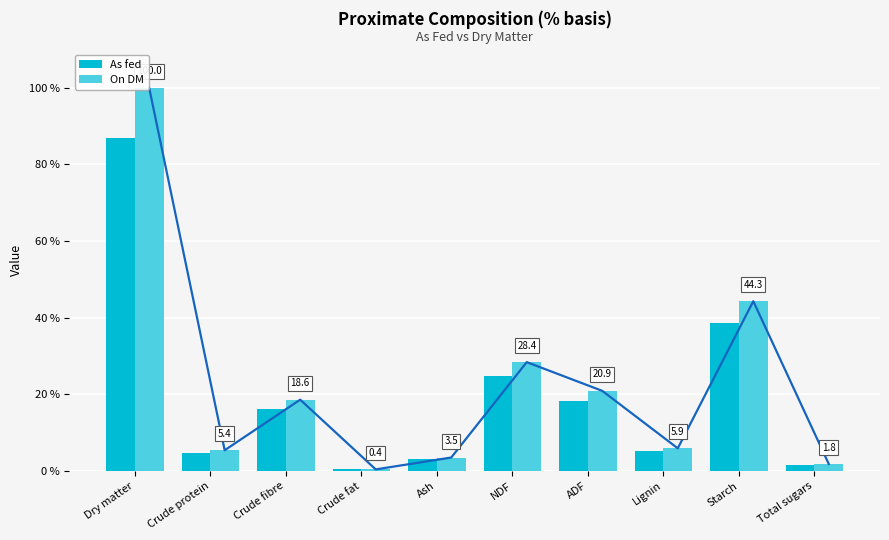

Reading left to right, extract all data points from this chart.

As fed: 86.9	4.7	16.2	0.4	3.0	24.7	18.2	5.1	38.5	1.6
On DM: 100.0	5.4	18.6	0.4	3.5	28.4	20.9	5.9	44.3	1.8